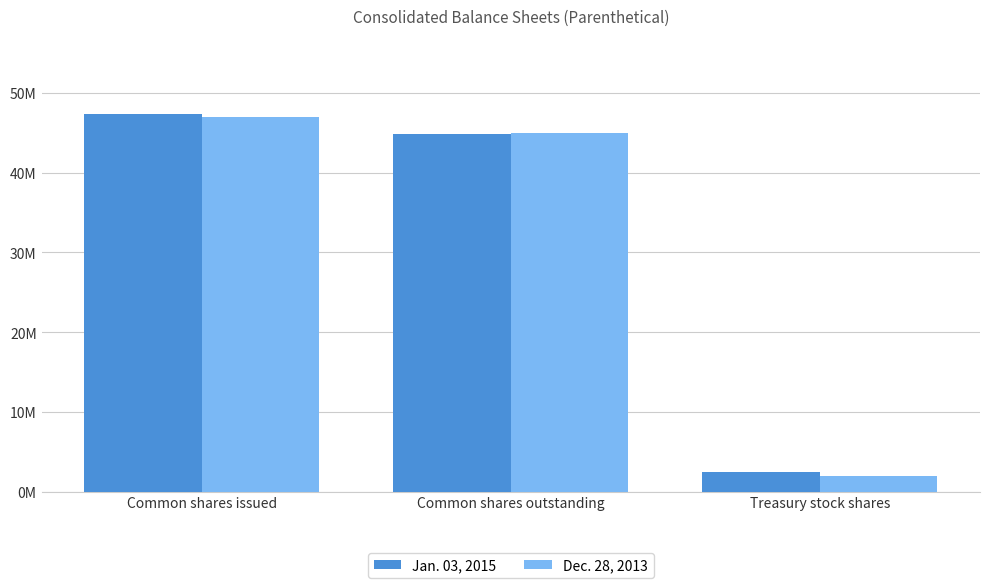

Are the bars horizontal?

No